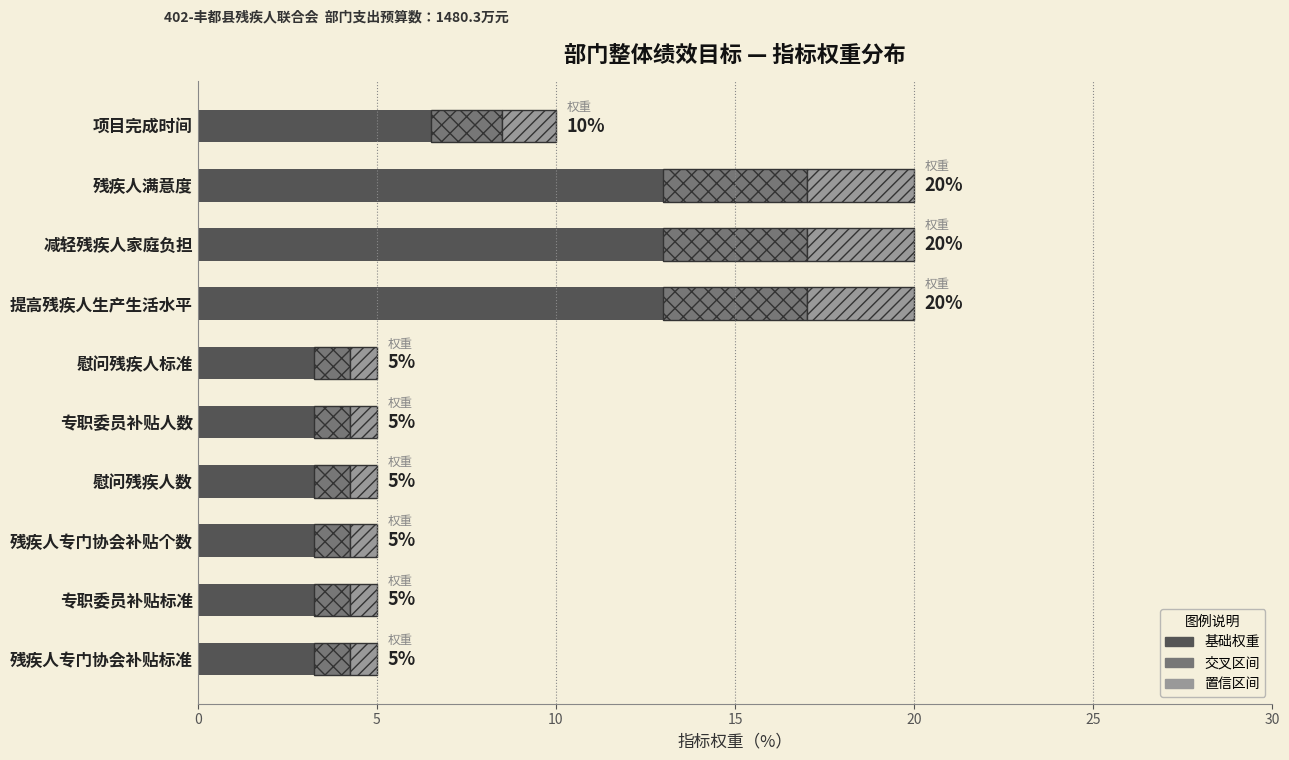

The 基础权重 series shows 5.5 at 减轻残疾人家庭负担. True or false?

False